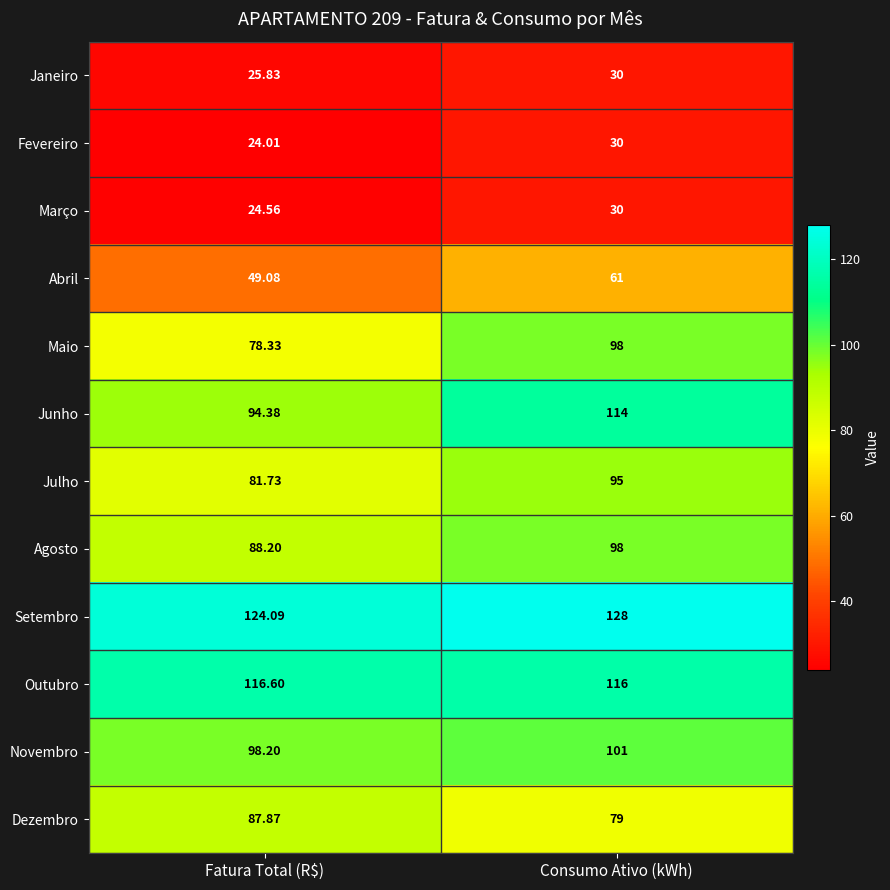

At which category does the chart reach its peak across all series?

Consumo Ativo (kWh)